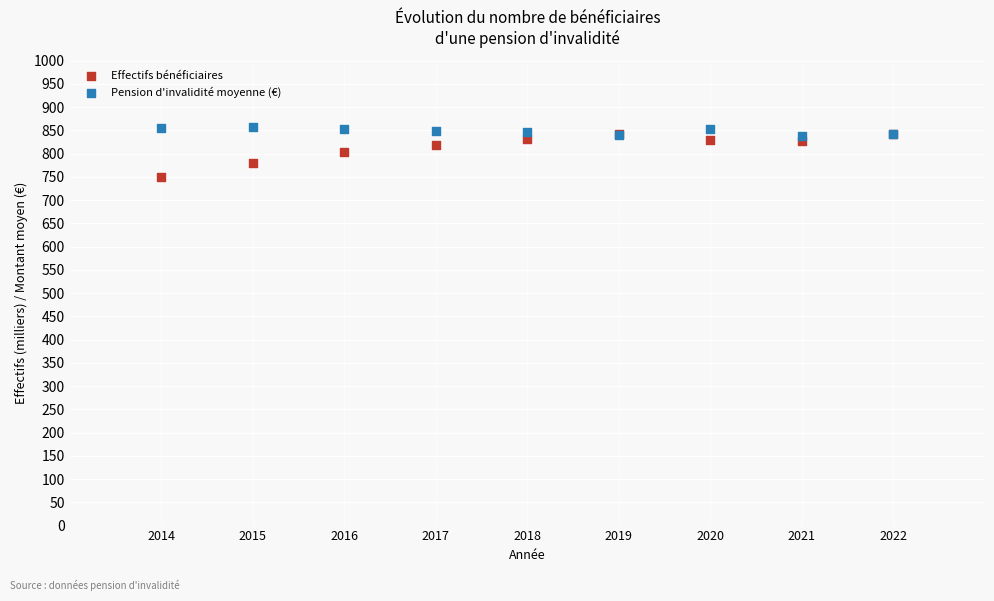

Which series reaches the maximum Y coordinate?

Pension d'invalidité moyenne (€)